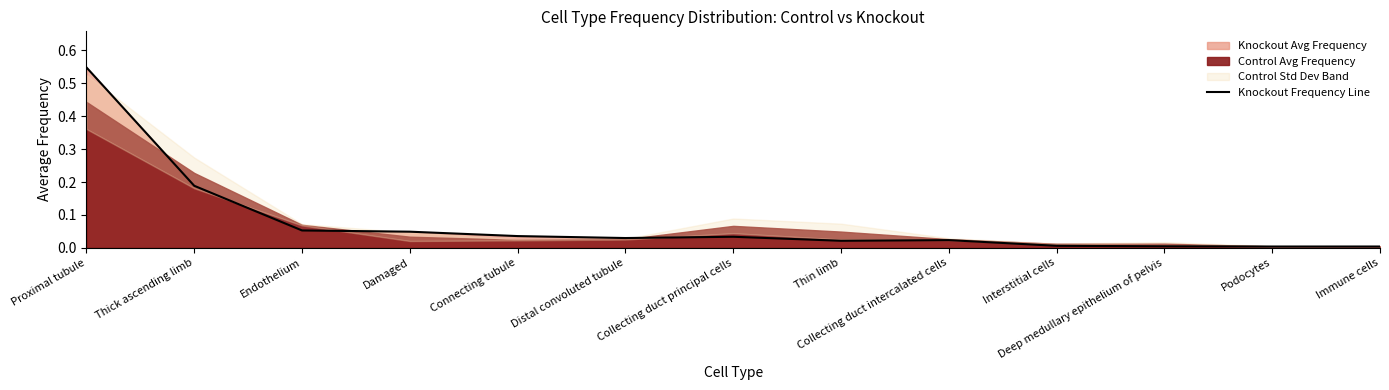

How many categories are shown in the chart?

13